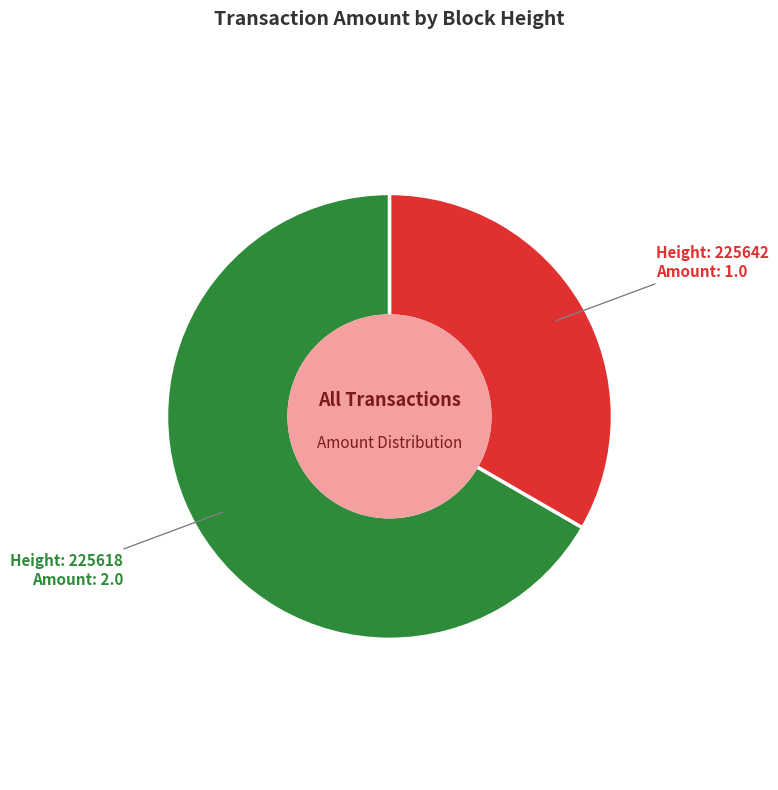

Does any single category account for the majority?

Yes